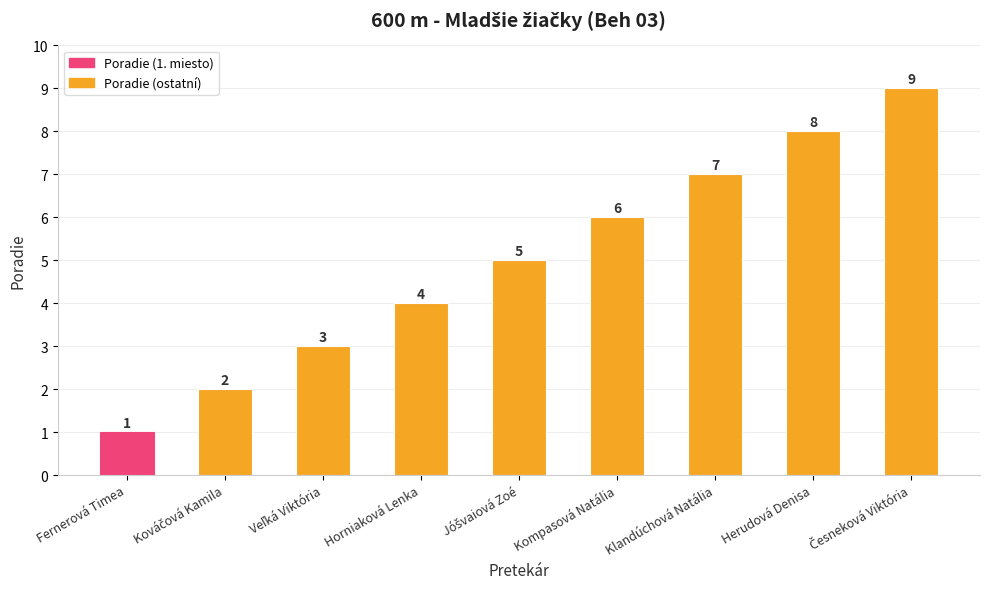

How many data points are less than 5?

4